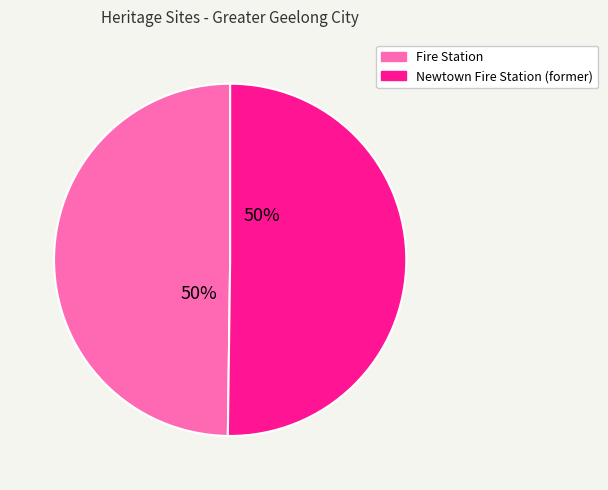

To the nearest percent, what is the average slice percentage?

50%